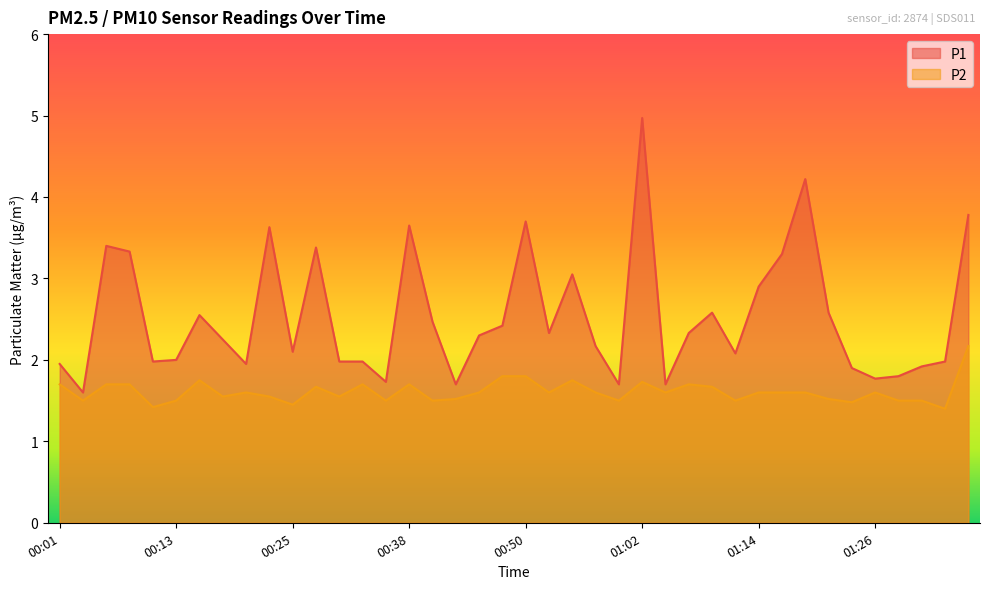

True or false: P1 has more than 0 interior local peaks.

True